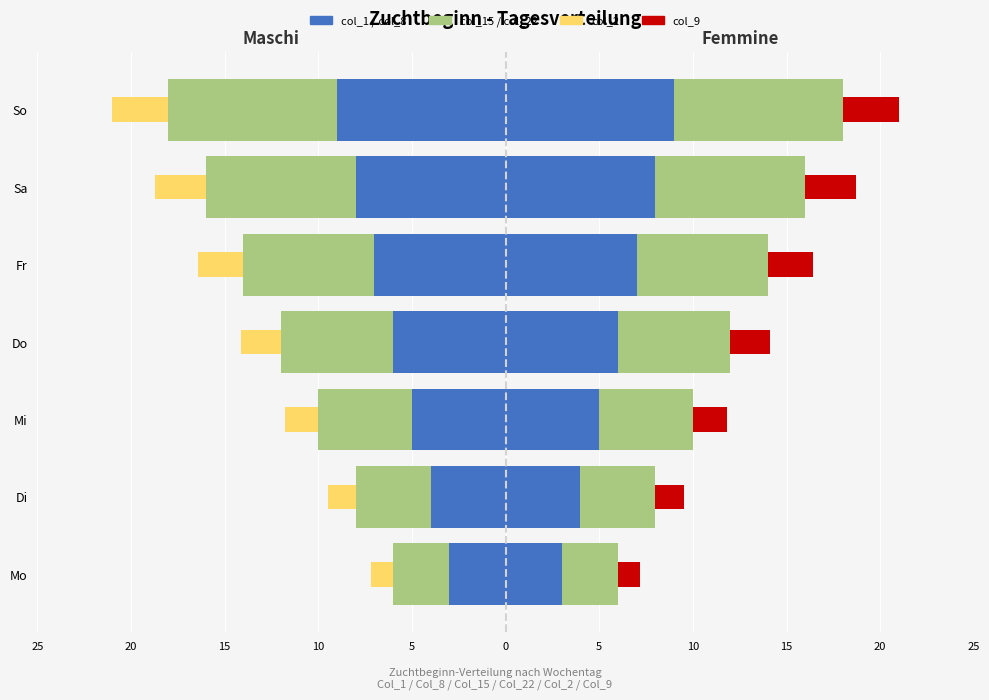

What position from the left is Do?

4